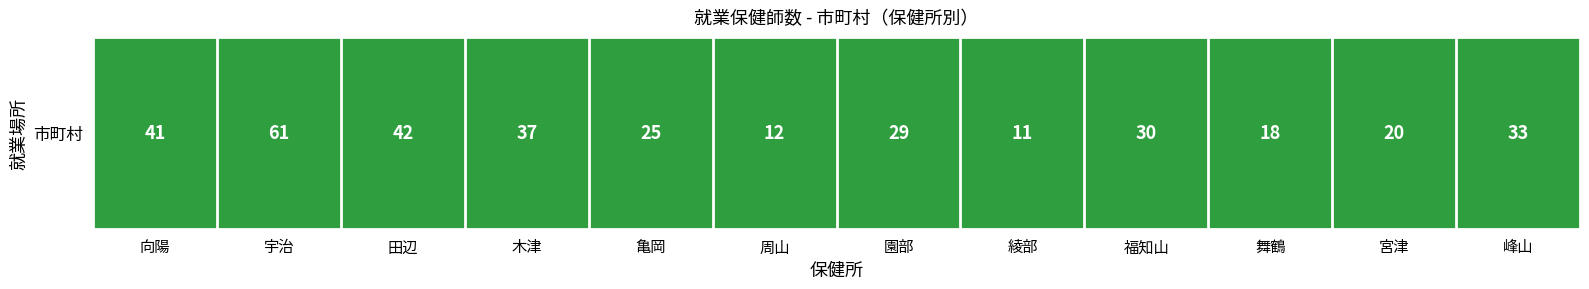

What is the approximate value at 田辺, to the nearest 5?

40